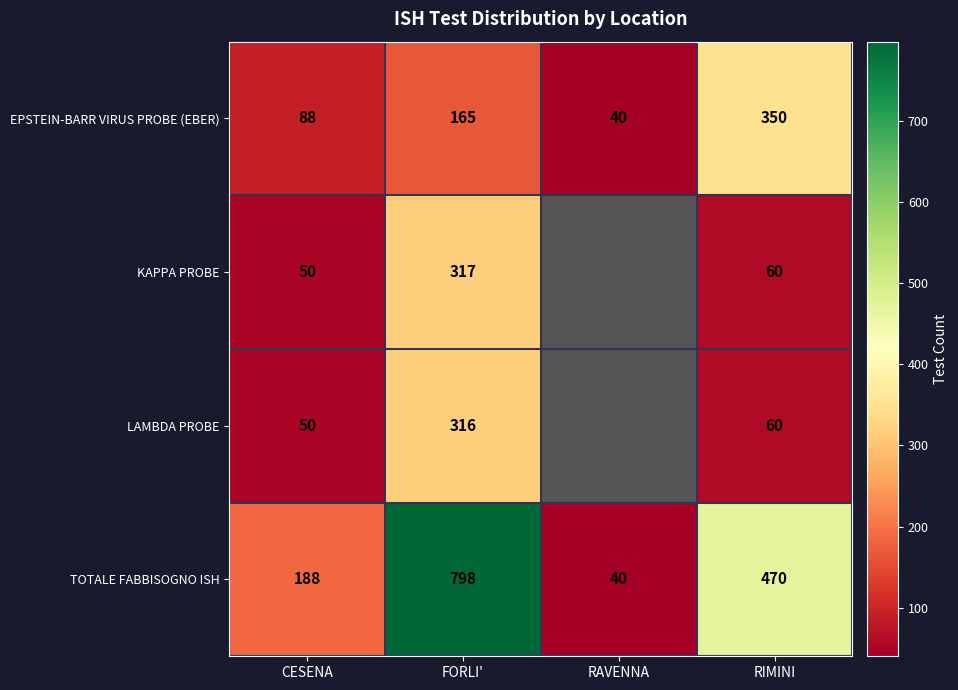

At which label does TOTALE FABBISOGNO ISH reach its peak?

FORLI'